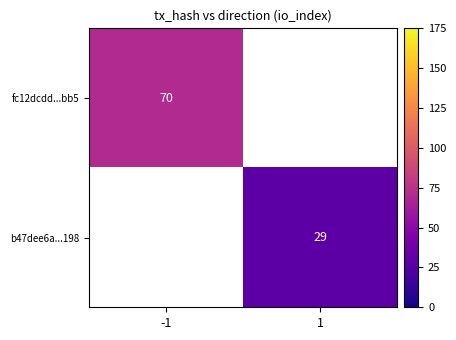

True or false: fc12dcdd...bb5 has a value of 70 at -1.

True